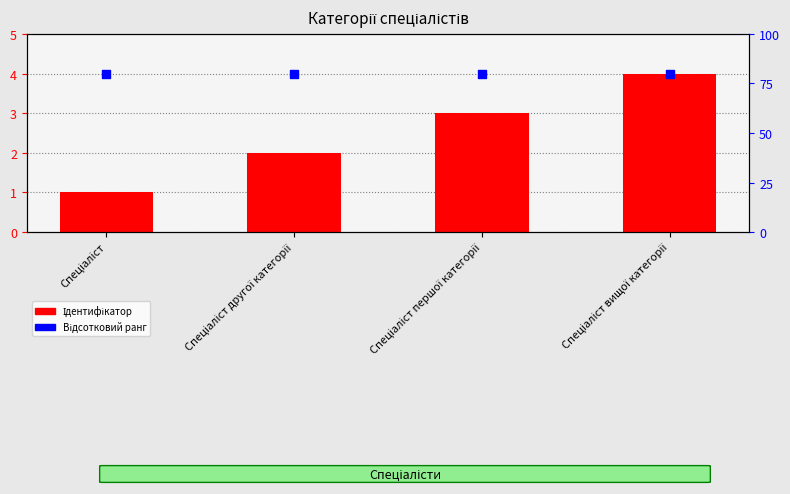

Which series has the largest total across all categories?

Відсотковий ранг